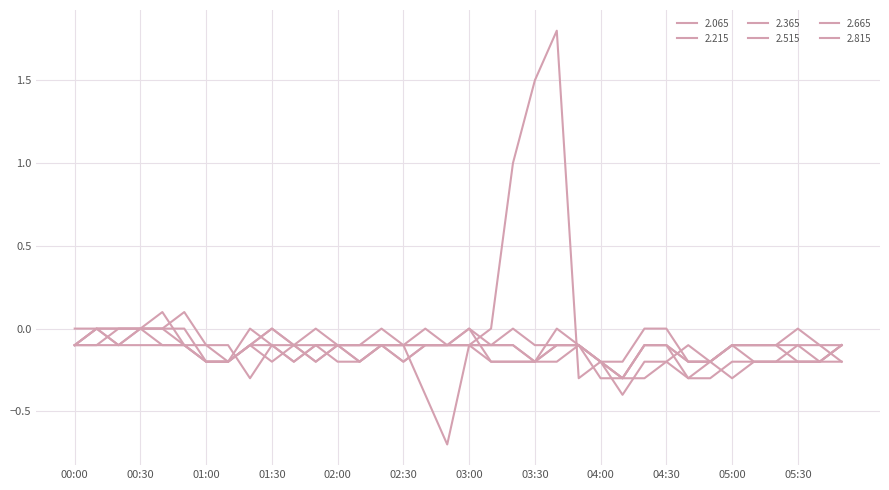

Where do 2.665 and 2.065 first cross each other?

01:30 and 01:40